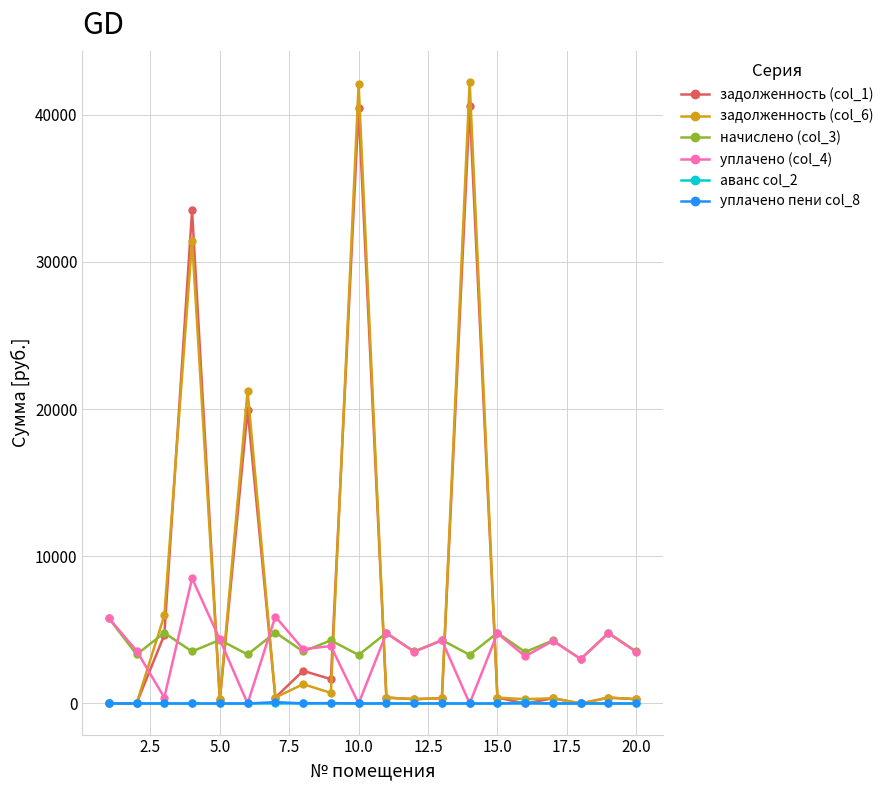

At how many categories does at least one series exceed 34425?

2